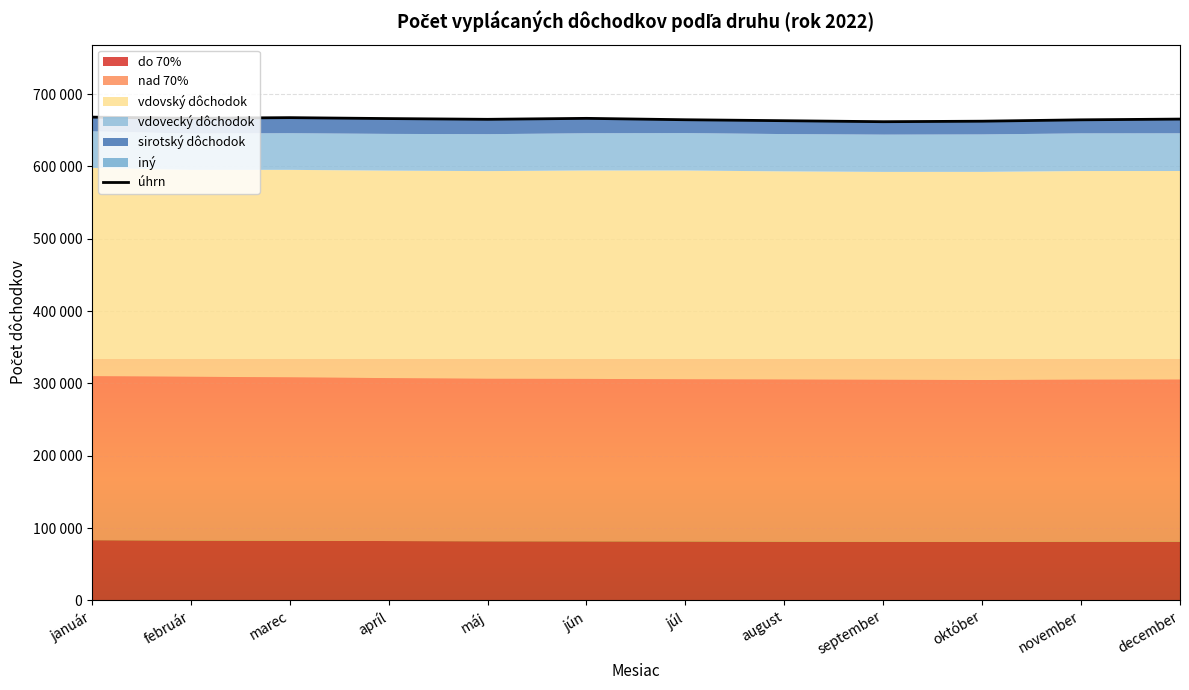

At which category does the data reach its first local peak?

marec